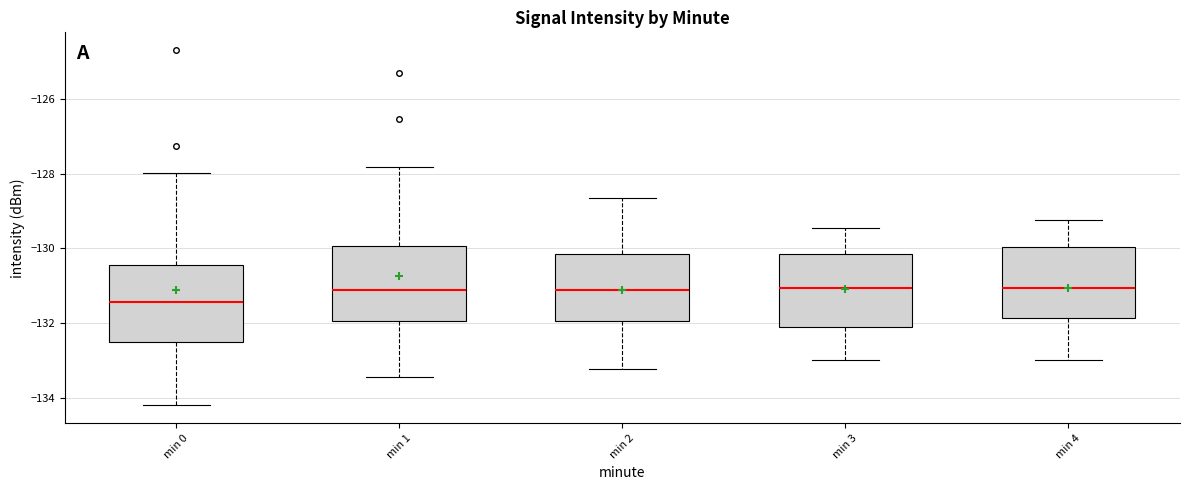

Reading left to right, read every box against the y-axis: the position of its median line, the range the box covers, and the ends of its whiskers. The values are not printed on the chart, so give them approximately, as read against the axis.

min 0: median -131.4, box -132.6 to -130.4, whiskers -134.2 to -128.0
min 1: median -131.2, box -132.0 to -130.0, whiskers -133.4 to -127.8
min 2: median -131.2, box -132.0 to -130.2, whiskers -133.2 to -128.6
min 3: median -131.0, box -132.2 to -130.2, whiskers -133.0 to -129.4
min 4: median -131.0, box -131.8 to -130.0, whiskers -133.0 to -129.2